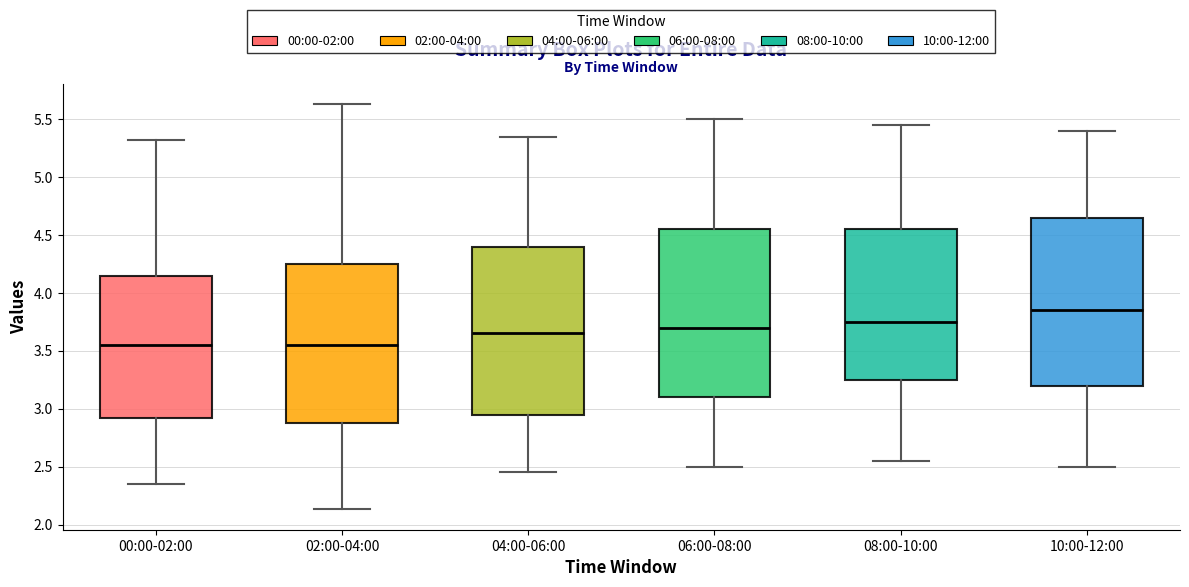

Reading left to right, transcribe this box plot: for each box, give where its median line is, the range the box spans, and where its two whiskers end, as read against the y-axis. The values are not printed on the chart, so give them approximately, as read against the axis.

00:00-02:00: median 3.55, box 2.90 to 4.15, whiskers 2.35 to 5.30
02:00-04:00: median 3.55, box 2.90 to 4.25, whiskers 2.15 to 5.65
04:00-06:00: median 3.65, box 2.95 to 4.40, whiskers 2.45 to 5.35
06:00-08:00: median 3.70, box 3.10 to 4.55, whiskers 2.50 to 5.50
08:00-10:00: median 3.75, box 3.25 to 4.55, whiskers 2.55 to 5.45
10:00-12:00: median 3.85, box 3.20 to 4.65, whiskers 2.50 to 5.40